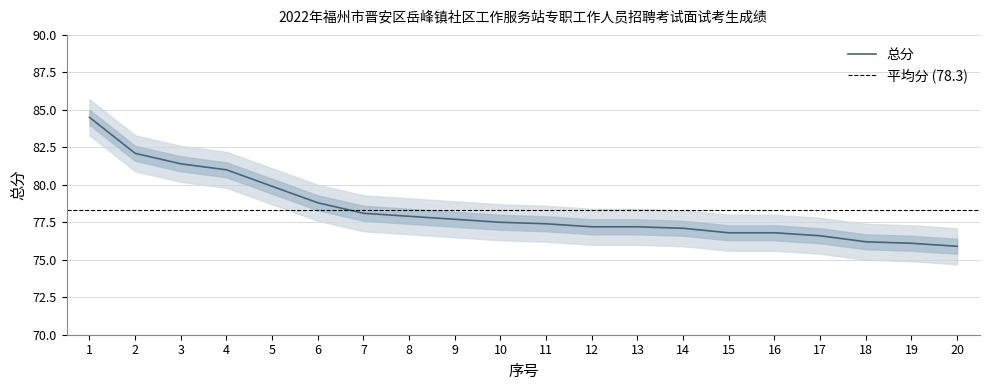

How many data points are above 77?

14